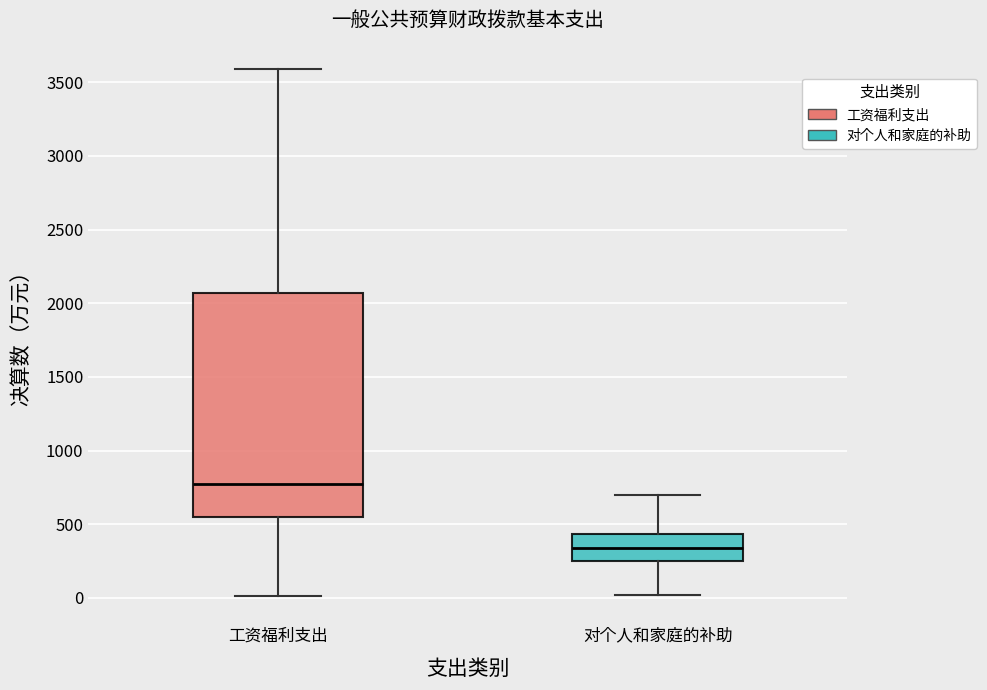

Where does the upper whisker of the box for 工资福利支出 end on the y-axis? The values are not printed on the chart, so give them approximately, as read against the axis.

3600